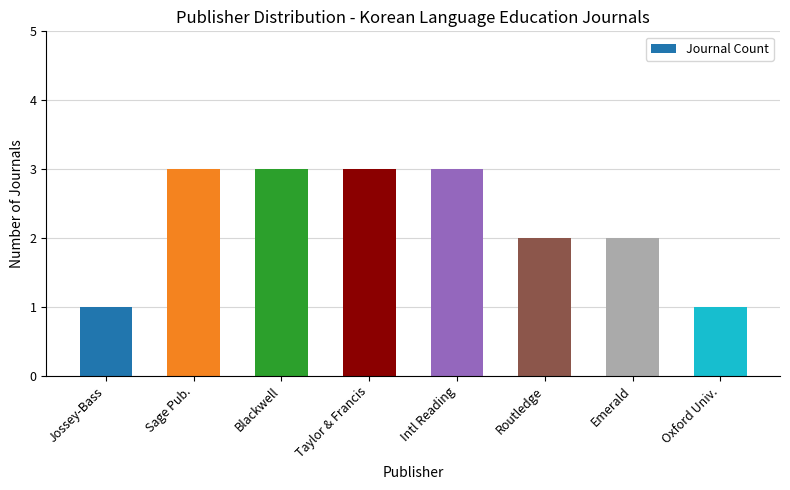

What is the minimum value shown in the chart?

1